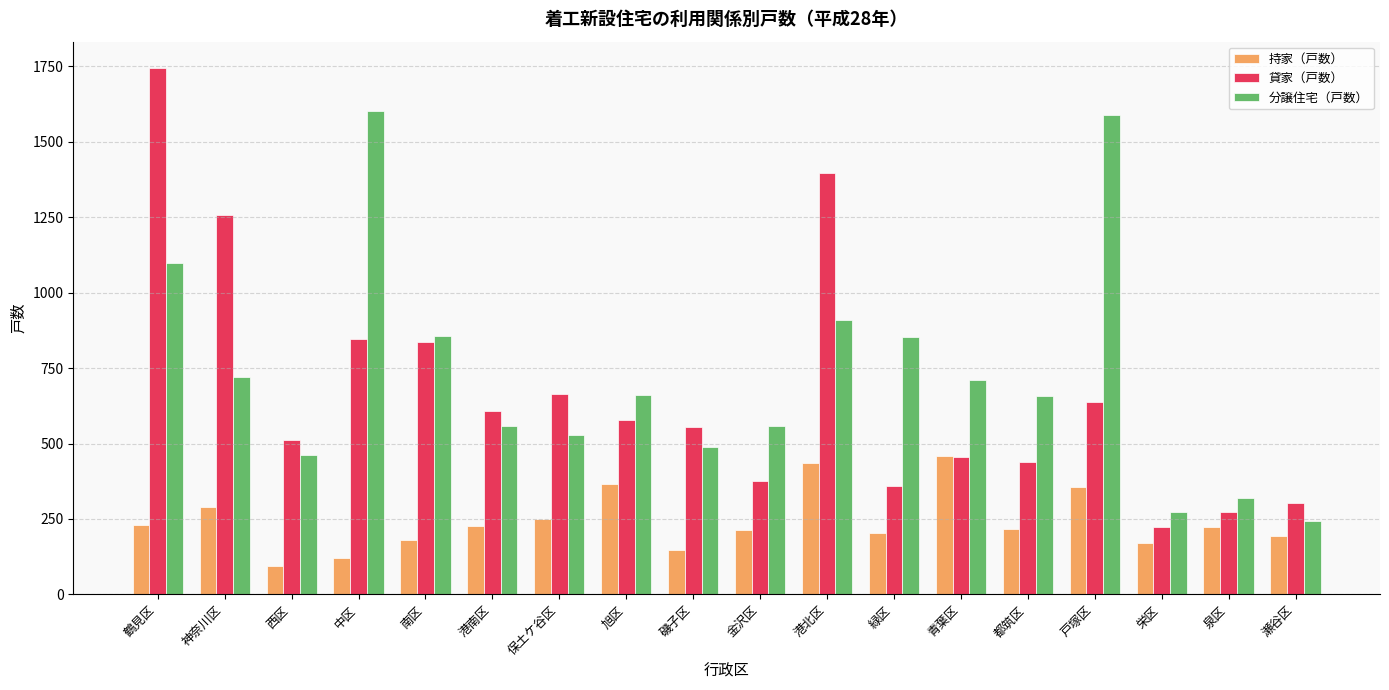

Read the 分譲住宅（戸数） value at 鶴見区, to the nearest 10.

1100